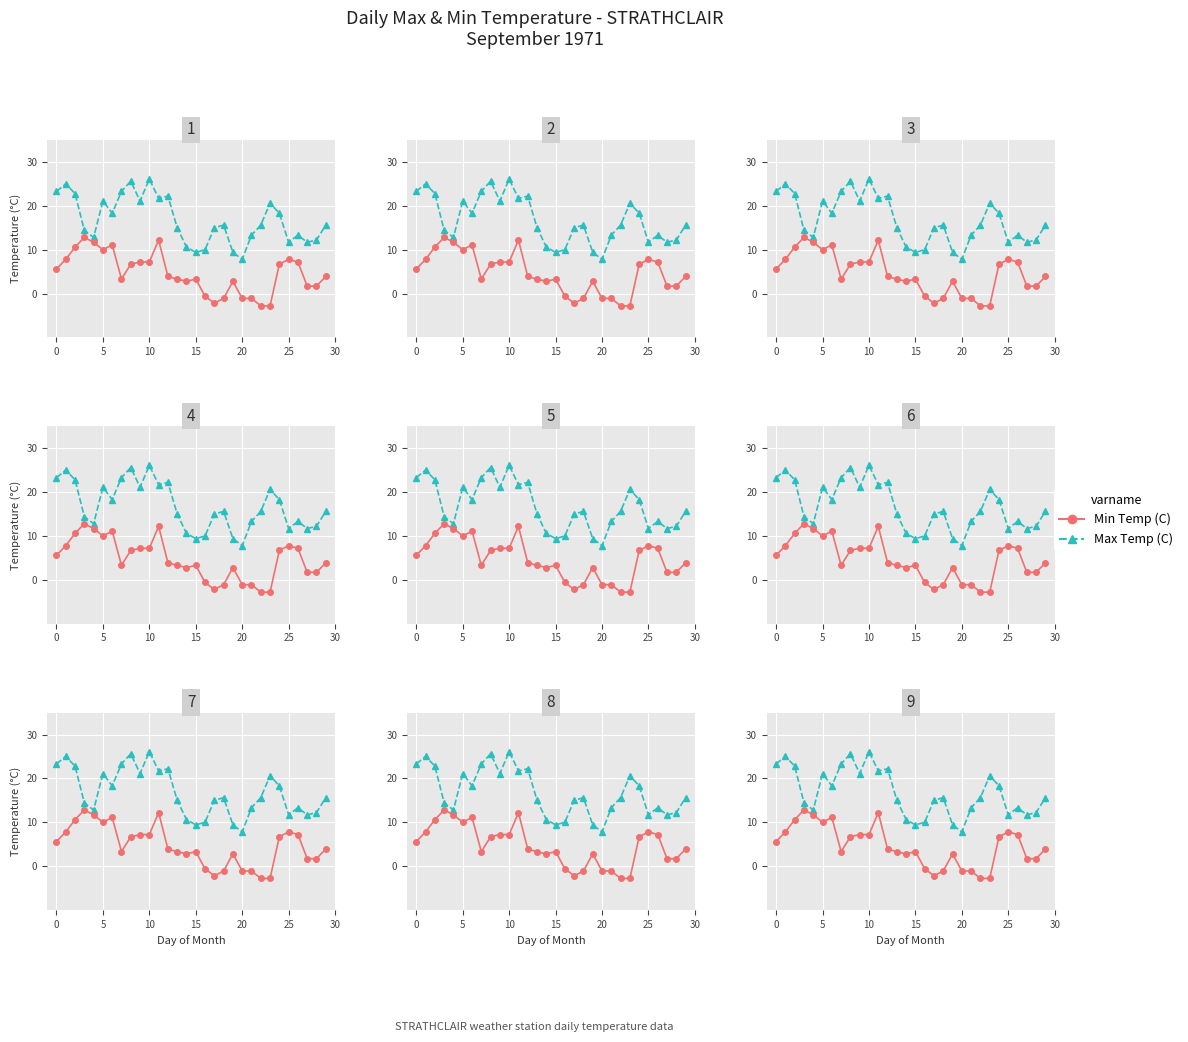

Rank the series by their average value, from highest to lowest.

Max Temp (C), Min Temp (C)